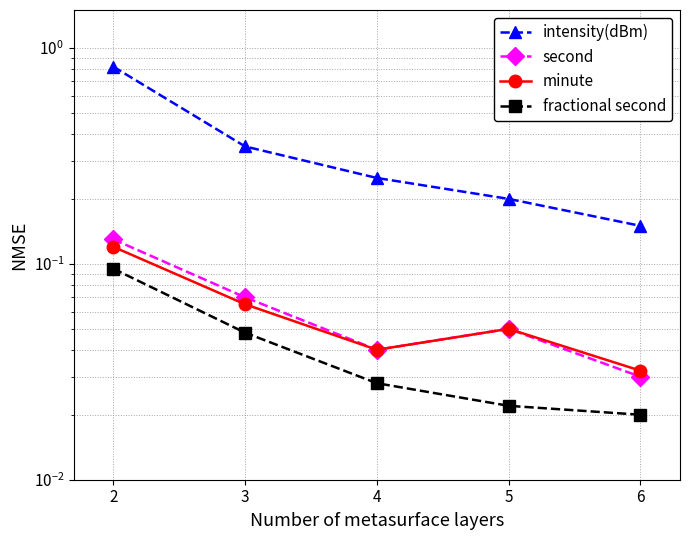

Reading left to right, extract all data points from this chart.

intensity(dBm): 0.8	0.3	0.2	0.2	0.1
second: 0.1	0.1	0.0	0.1	0.0
minute: 0.1	0.1	0.0	0.1	0.0
fractional second: 0.1	0.0	0.0	0.0	0.0